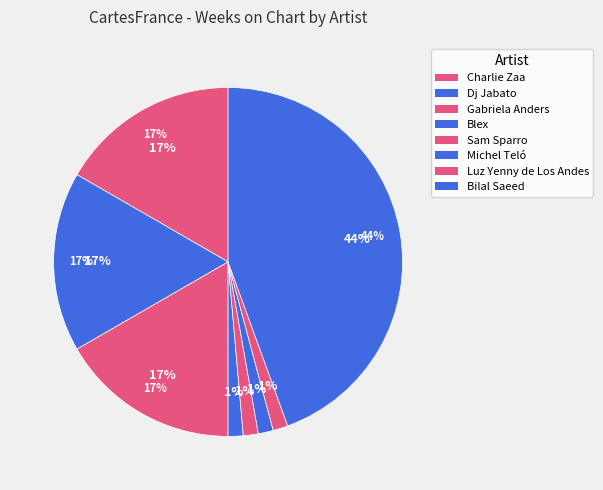

How many slices are in this pie chart?

8